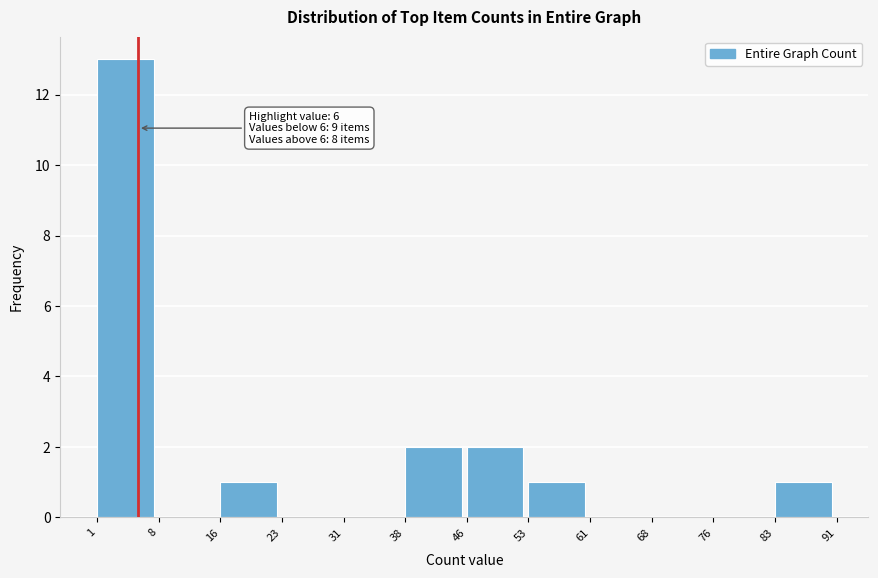

Over which range of the x-axis is the bar tallest?

1 to 8